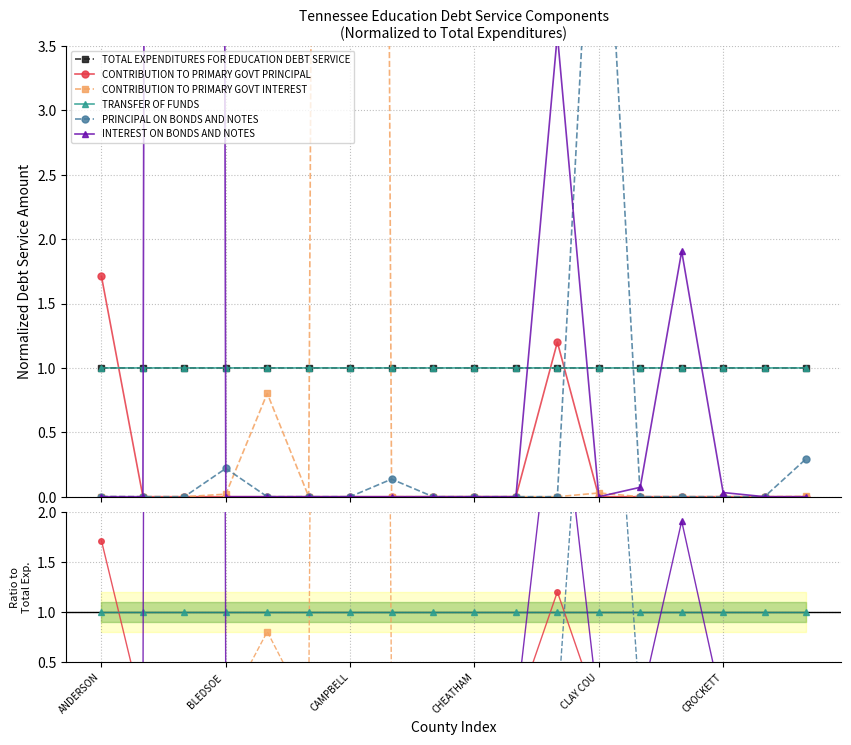

Is this an area chart (filled region under the line)?

No